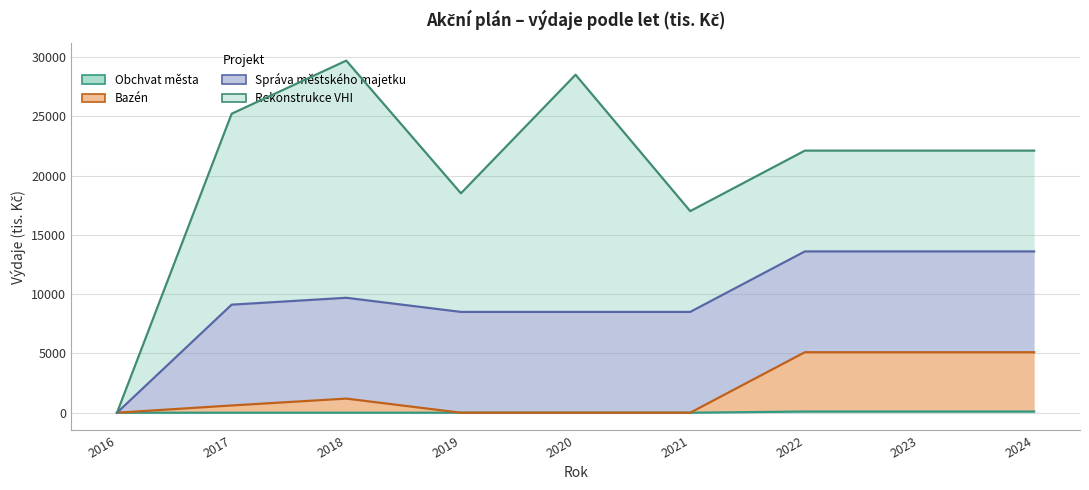

Count the Bazén values in the range 0 to 5100.

9